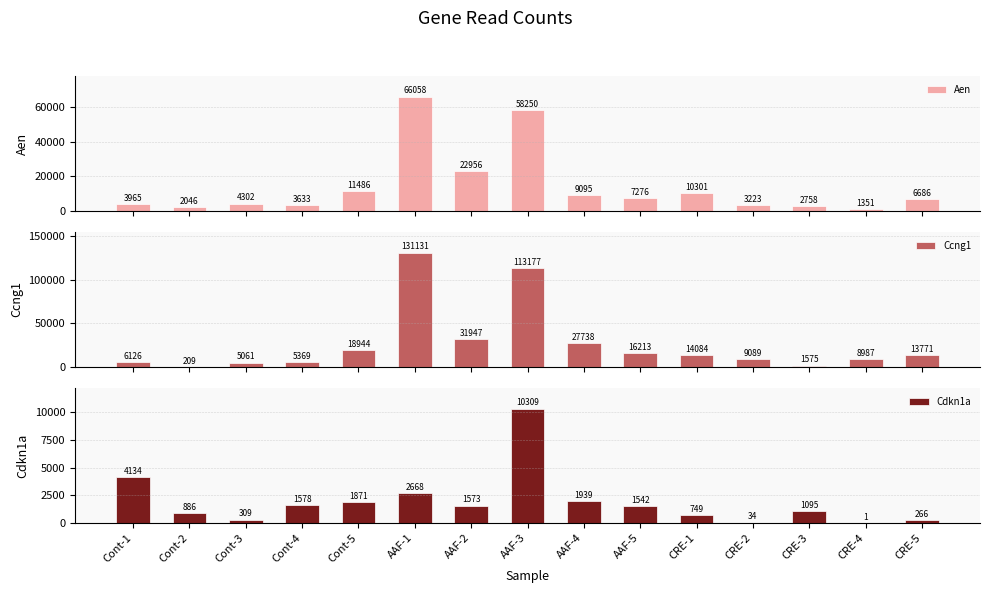

What is the sum of all Aen values?

213386